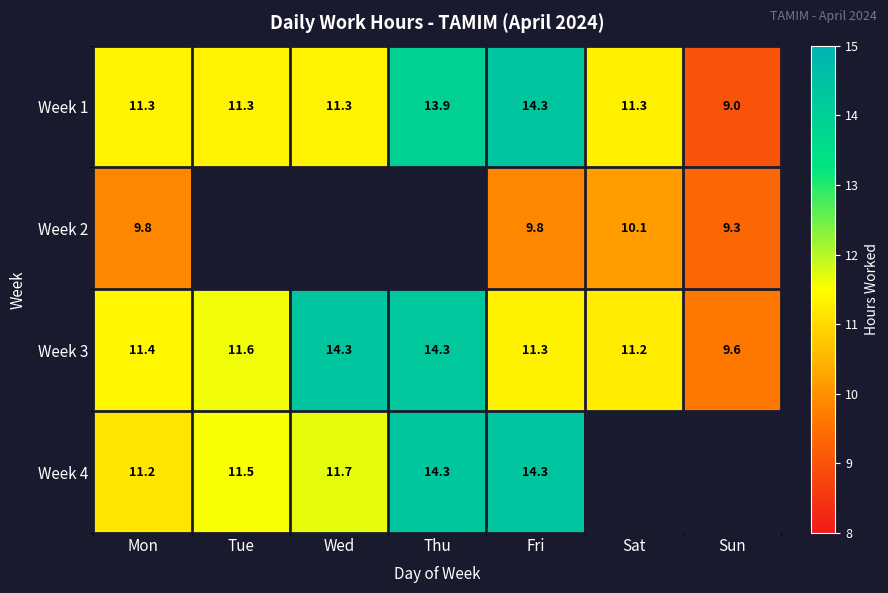

At which label does Week 1 first exceed 11?

Mon